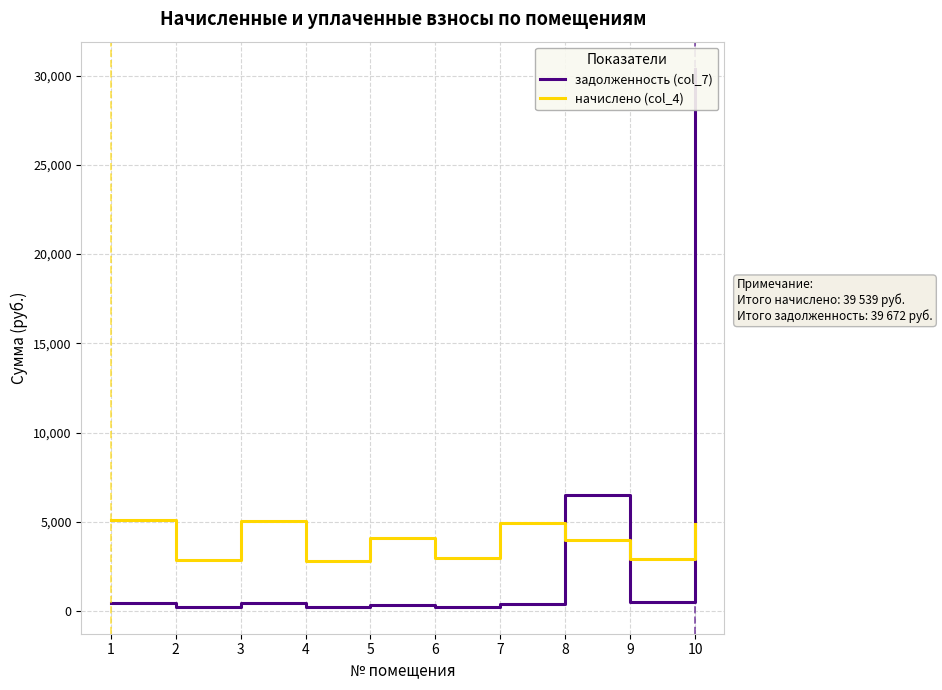

Does the chart have visible grid lines?

Yes